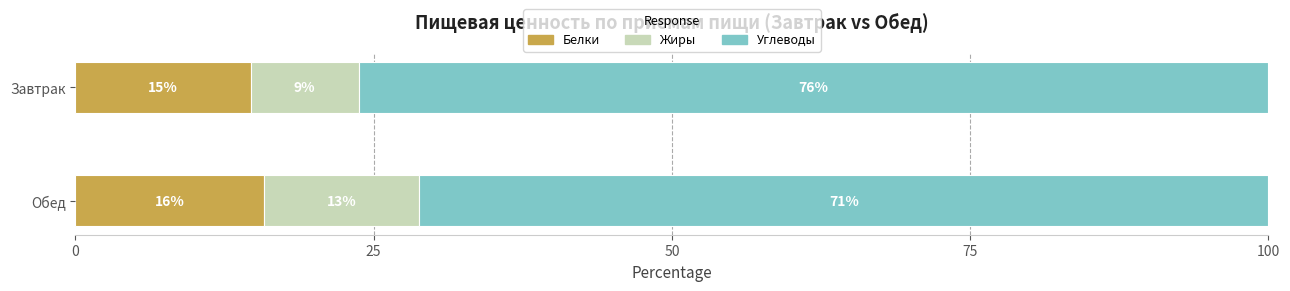

The Белки series shows 14.7 at Завтрак. True or false?

True